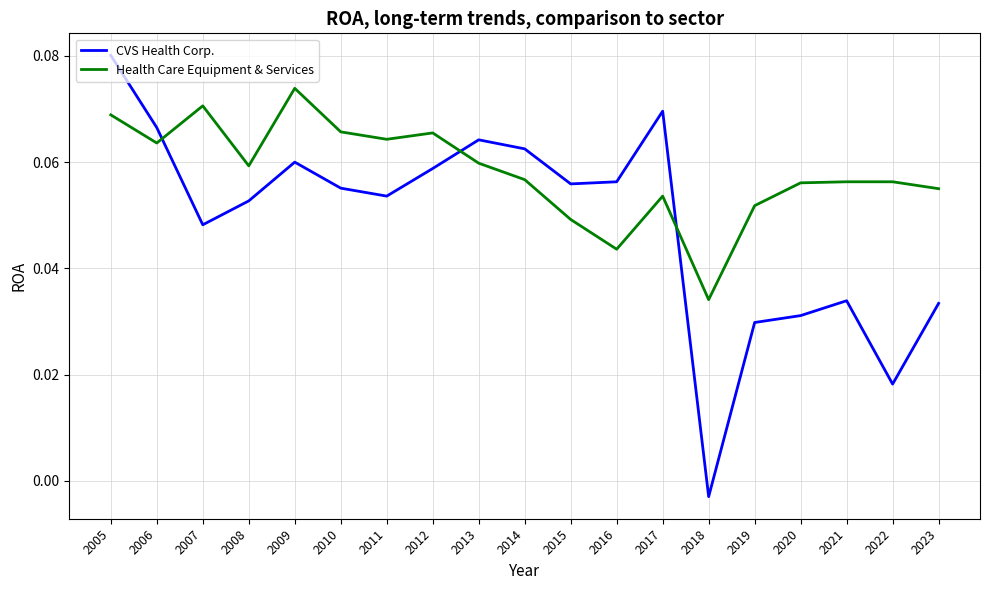

Count the number of categories in the chart.

19